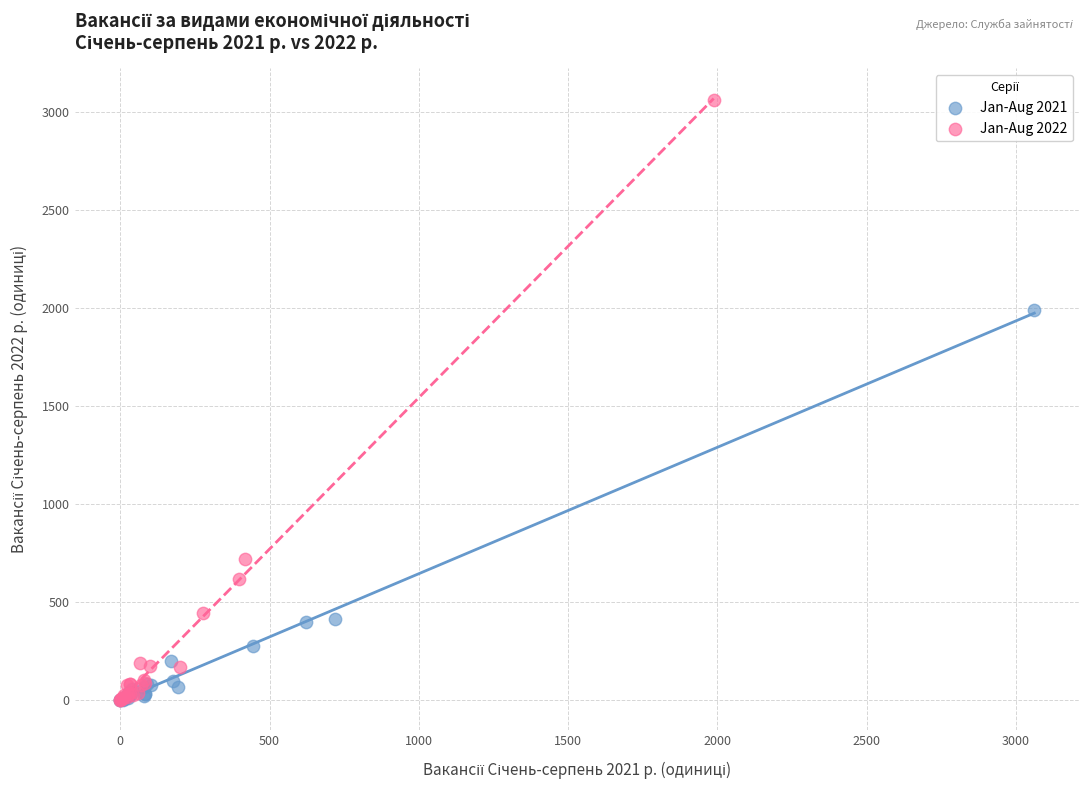

Which series has the widest spread of Y values?

Jan-Aug 2022